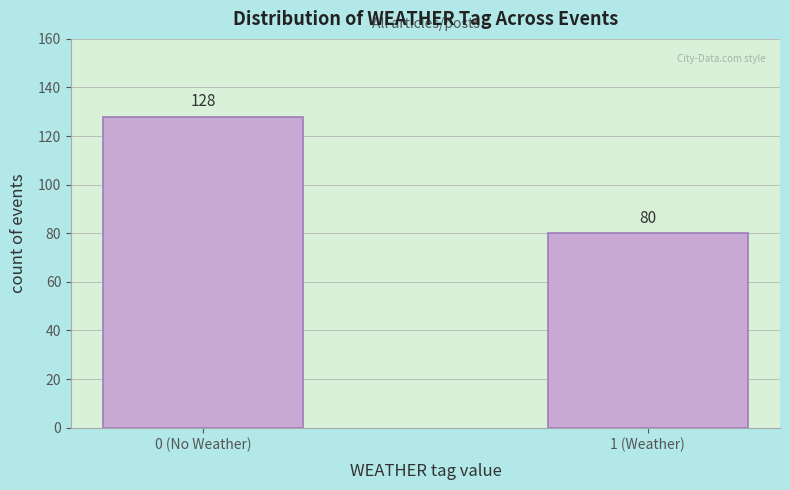

Reading left to right, transcribe all the data shown in this chart.

0 (No Weather)=128	1 (Weather)=80